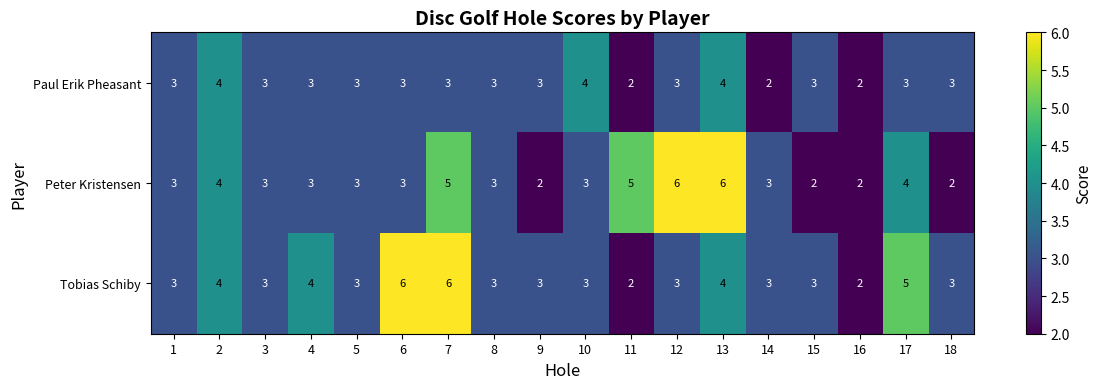

At 7, list the series in order from smallest to largest.

Paul Erik Pheasant, Peter Kristensen, Tobias Schiby